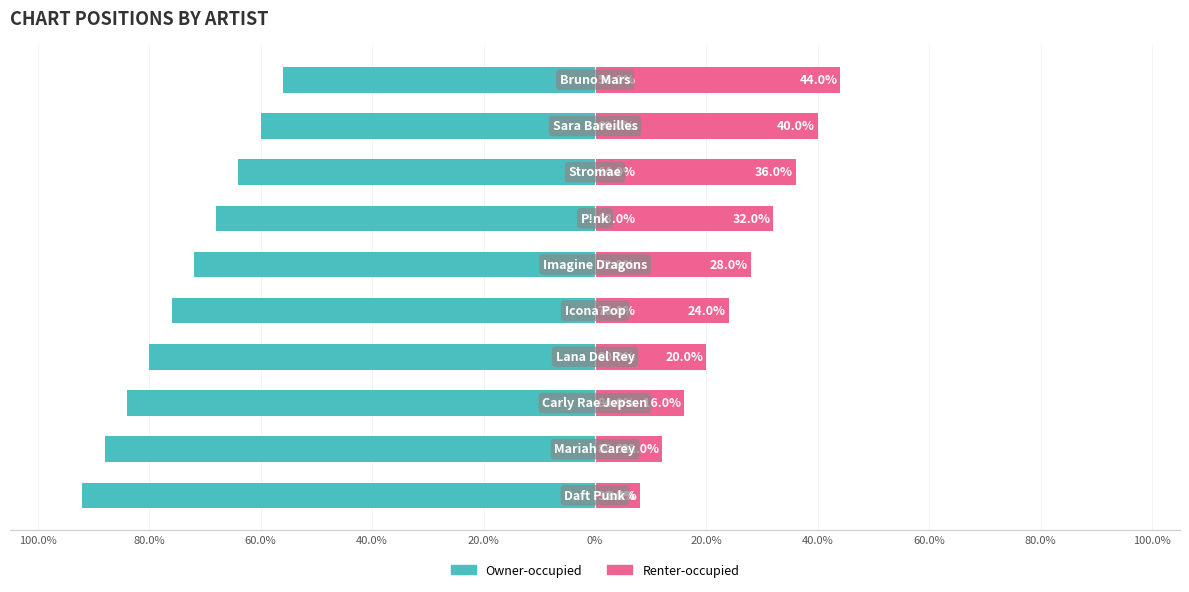

What is the difference between the Renter-occupied values at 80.0% and 0%?

16